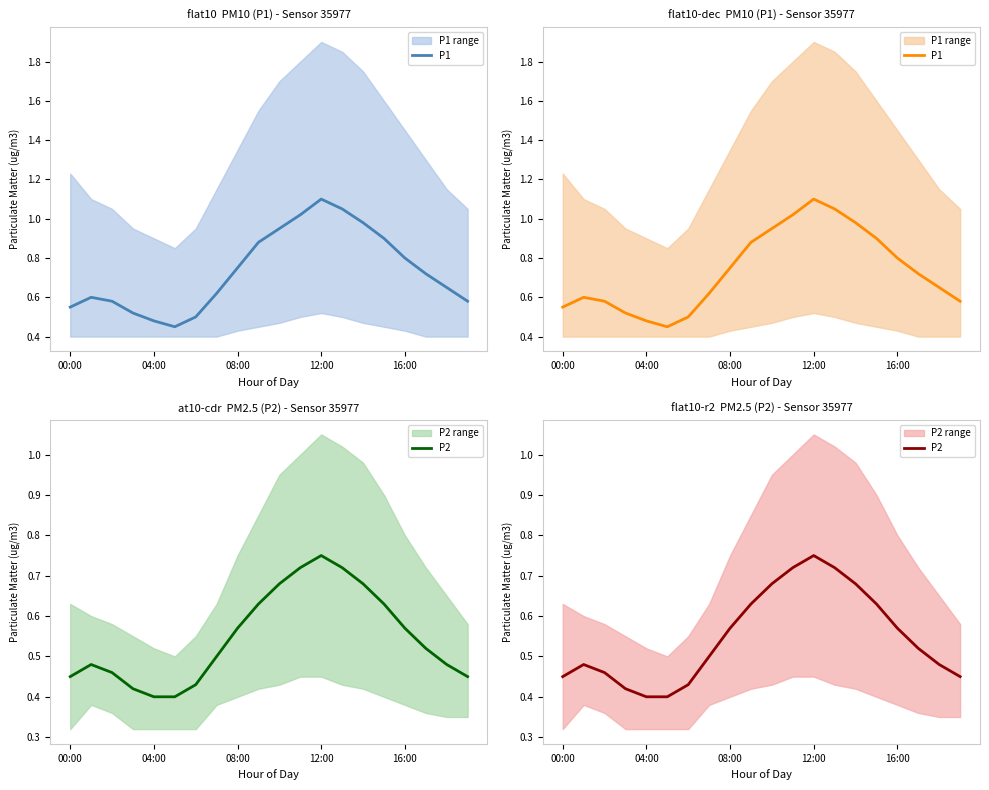

At how many categories does at least one series exceed 1?

3